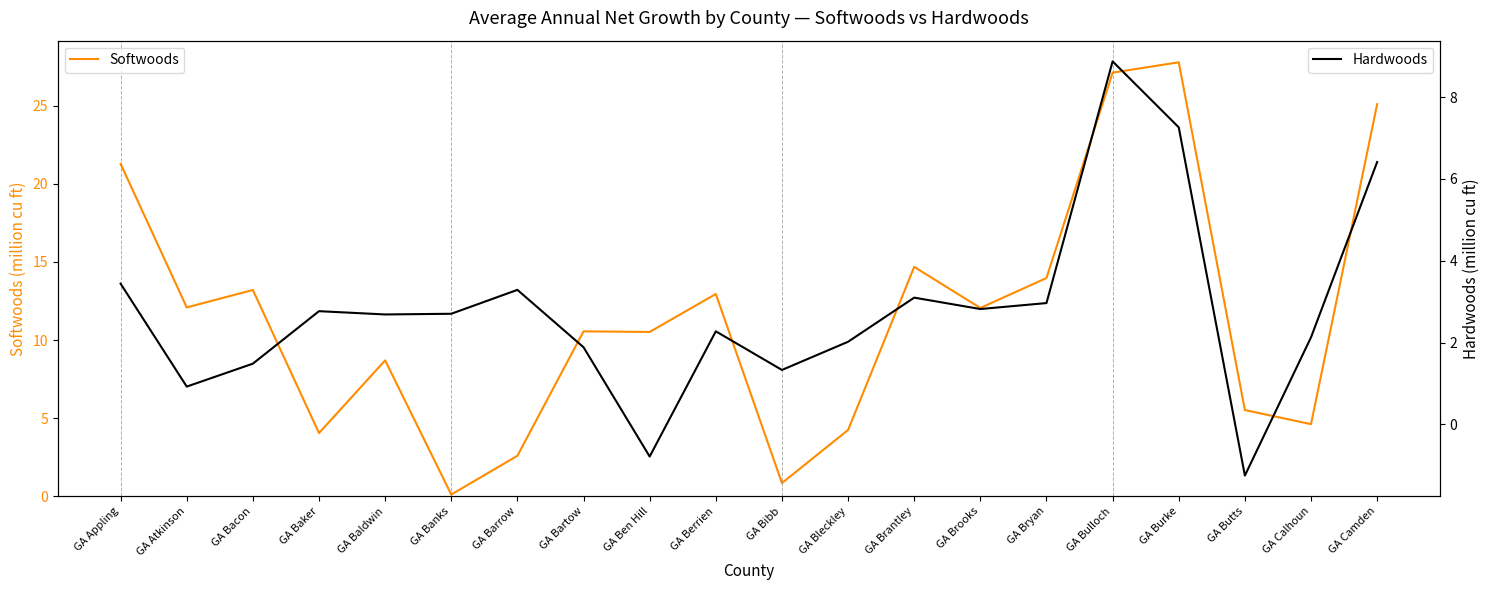

What is the value of the Softwoods point at the 11th from the left?

0.8